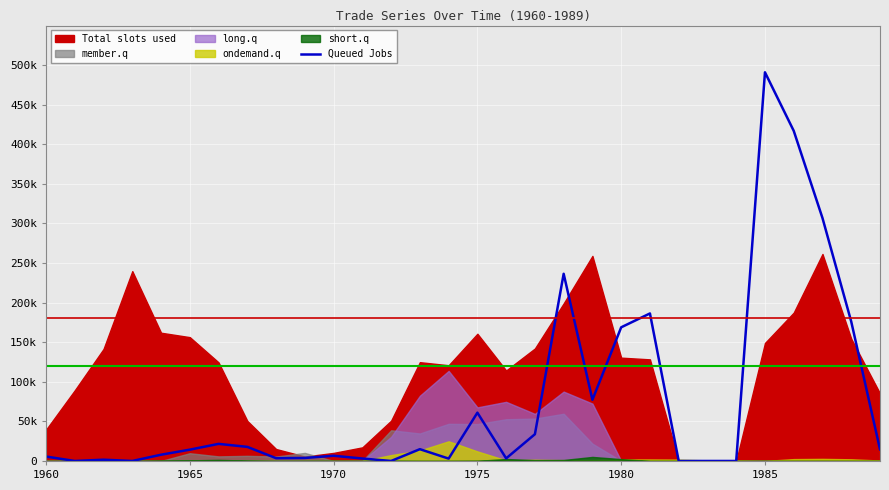

Reading left to right, transcribe all the data shown in this chart.

5600	0	1600	0	7900	14300	21600	17800	3500	3800	6600	3100	0	14900	3000	61000	3300	33800	236445	77239	168846	186340	0	0	0	490938	417008	306851	175989	14693